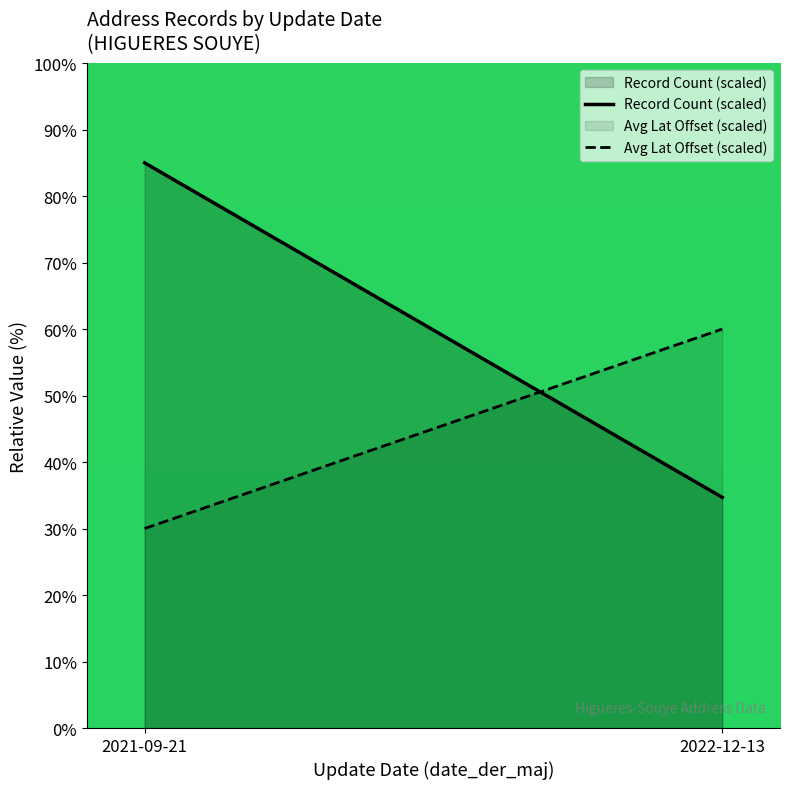

What is the approximate value of Record Count (scaled) at 2022-12-13?

34.7